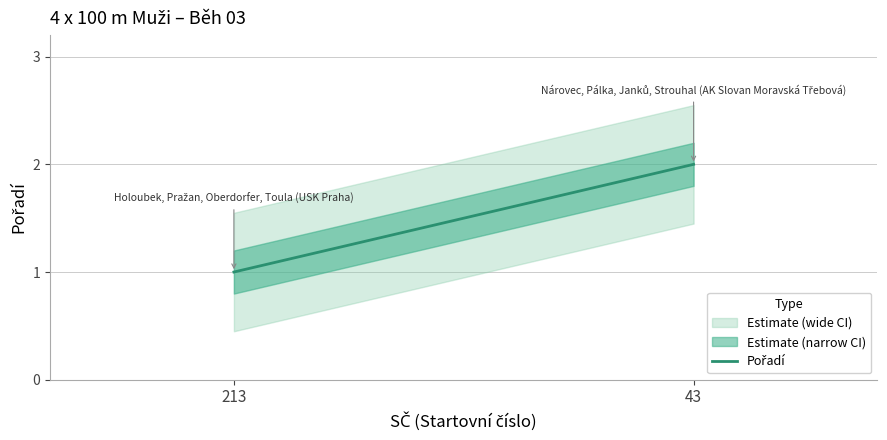

What is the value of the 2nd point from the left?

2